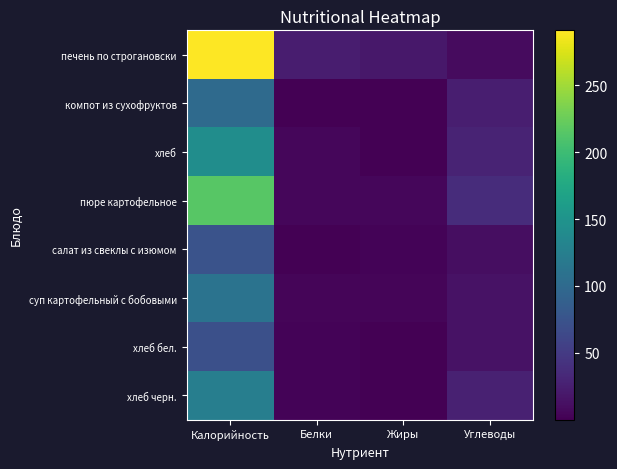

How many data points does each series have?

4